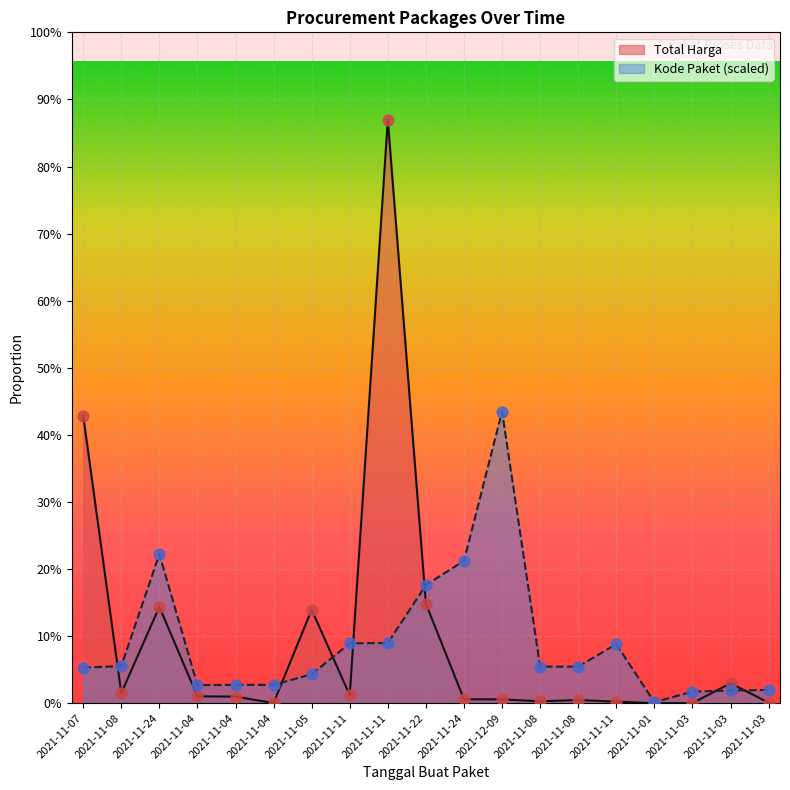

At which category is the sum across all series the highest?

2021-11-11